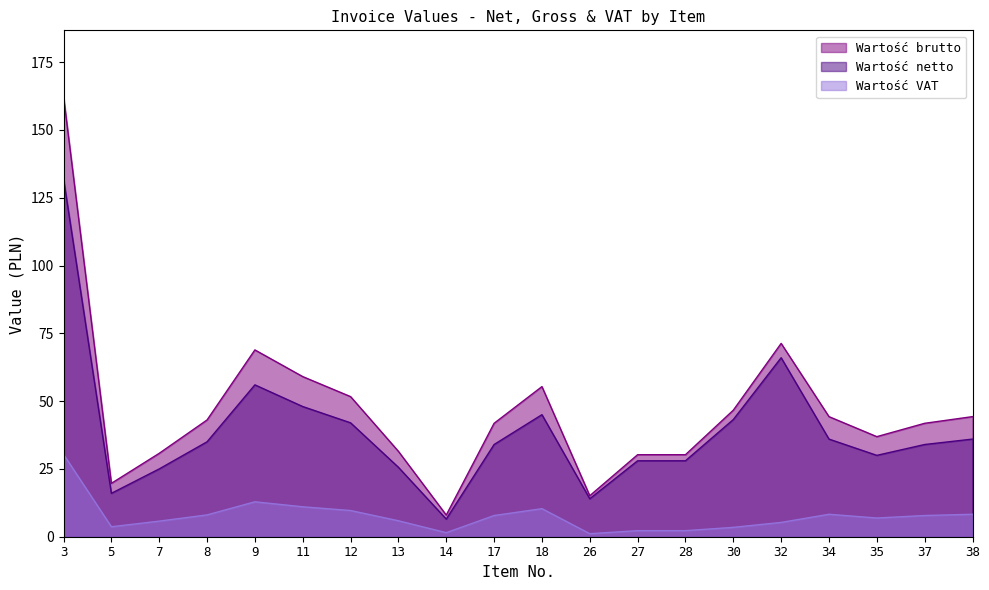

What are all the series names shown in the legend?

Wartość brutto, Wartość netto, Wartość VAT